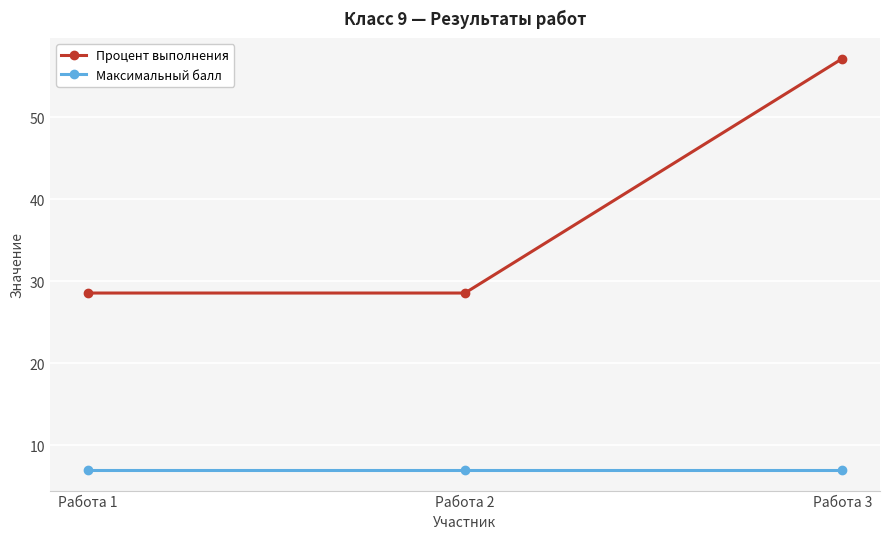

Is the value of Максимальный балл at Работа 1 greater than the value of Процент выполнения at Работа 3?

No